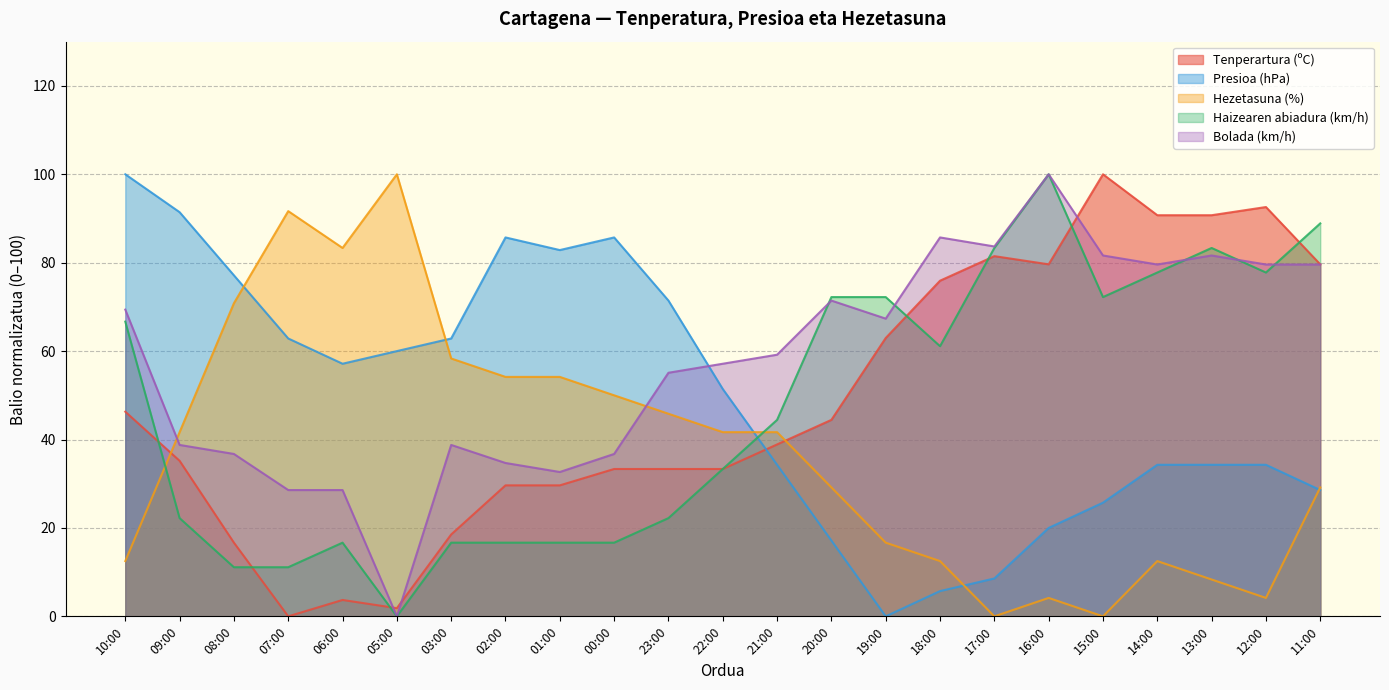

What is the spread (max minus min) of values at 06:00?

79.6